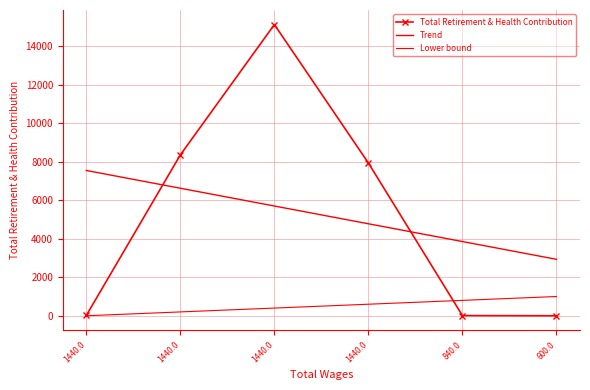

Which series has the largest total across all categories?

Total Retirement & Health Contribution